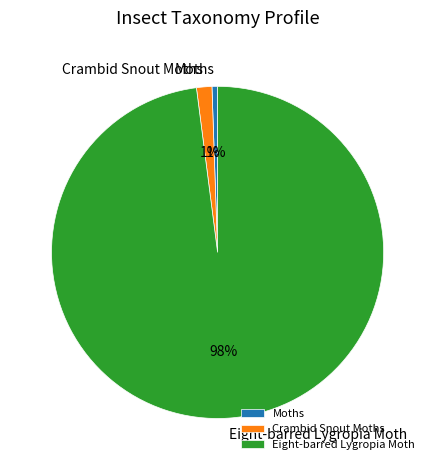

Count the number of slices in the pie.

3